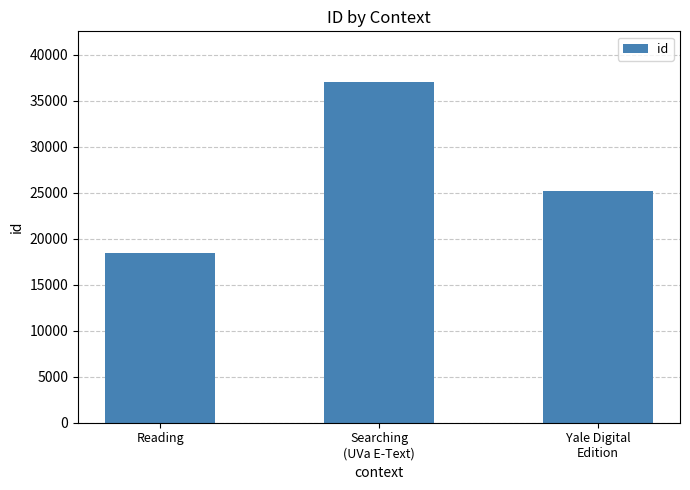

What is the maximum value shown in the chart?

36989